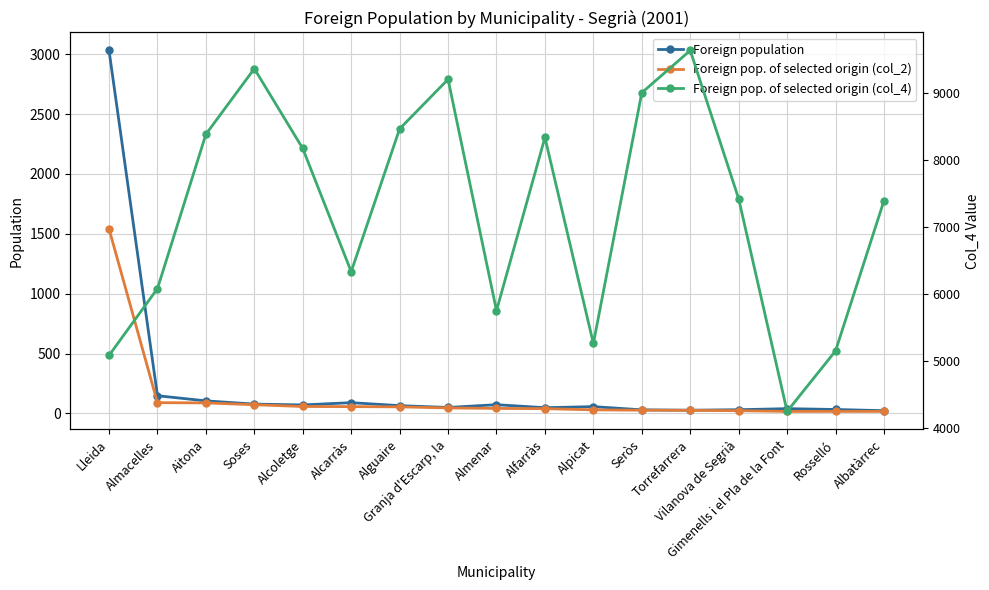

Is it true that Foreign population equals 21 at Soses?

False